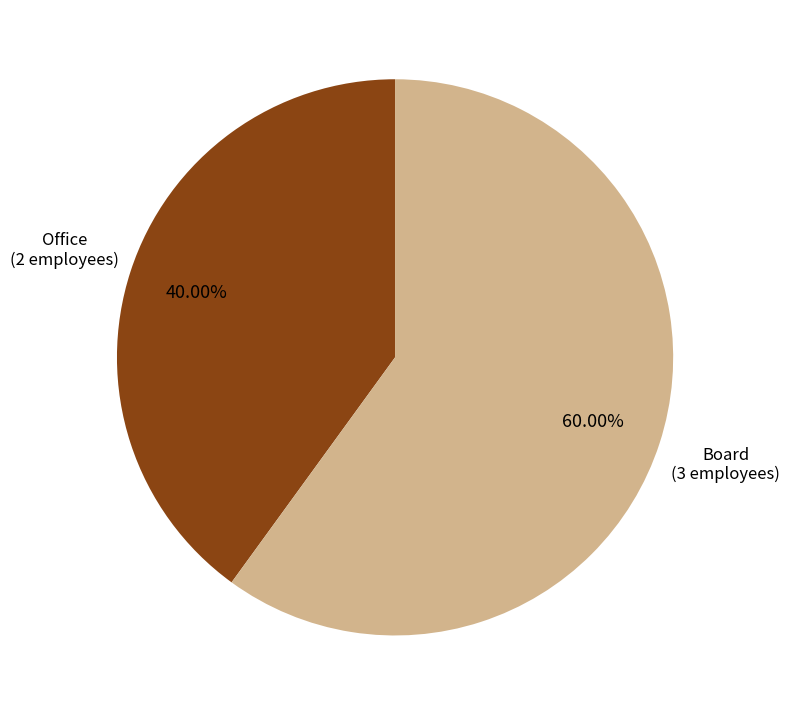

Is there any slice that represents more than half of the pie?

Yes